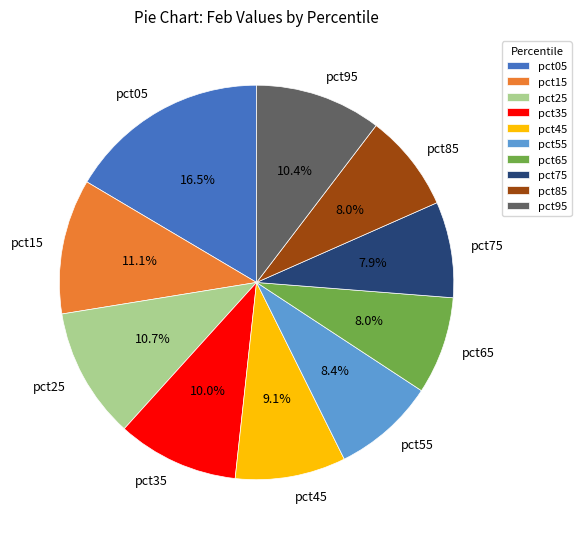

To the nearest percent, what portion does pct35 represent?

10%